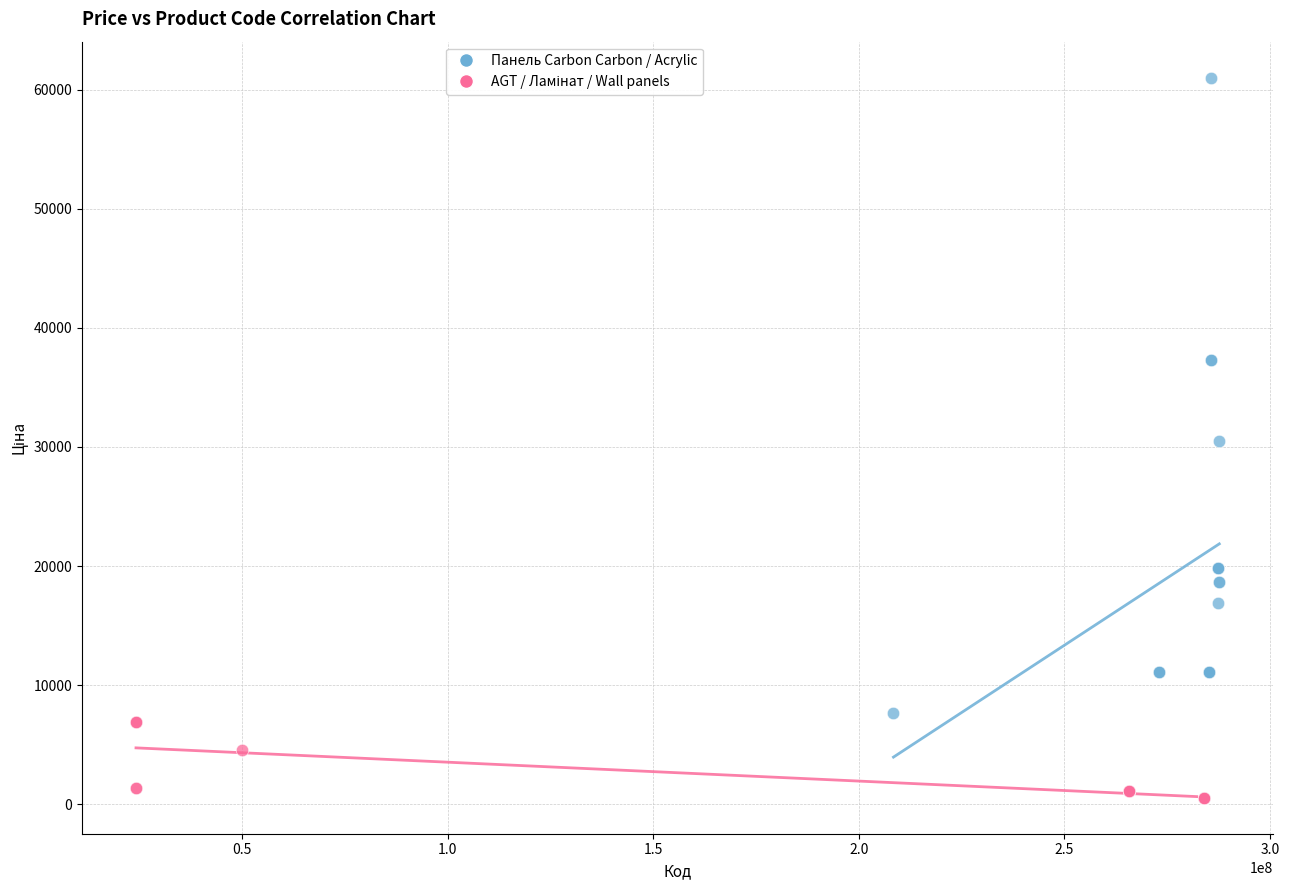

Which series has the largest Y range (max minus min)?

Панель Carbon Carbon / Acrylic